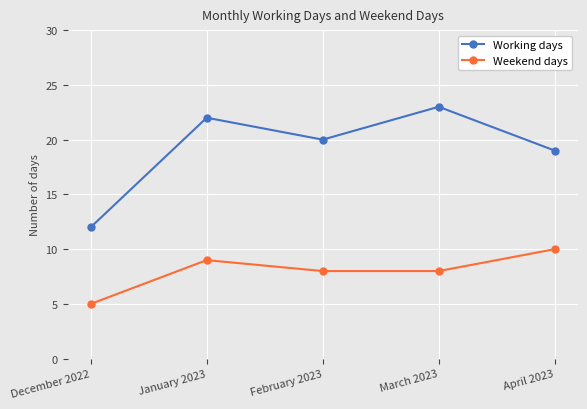

What position from the left is January 2023?

2